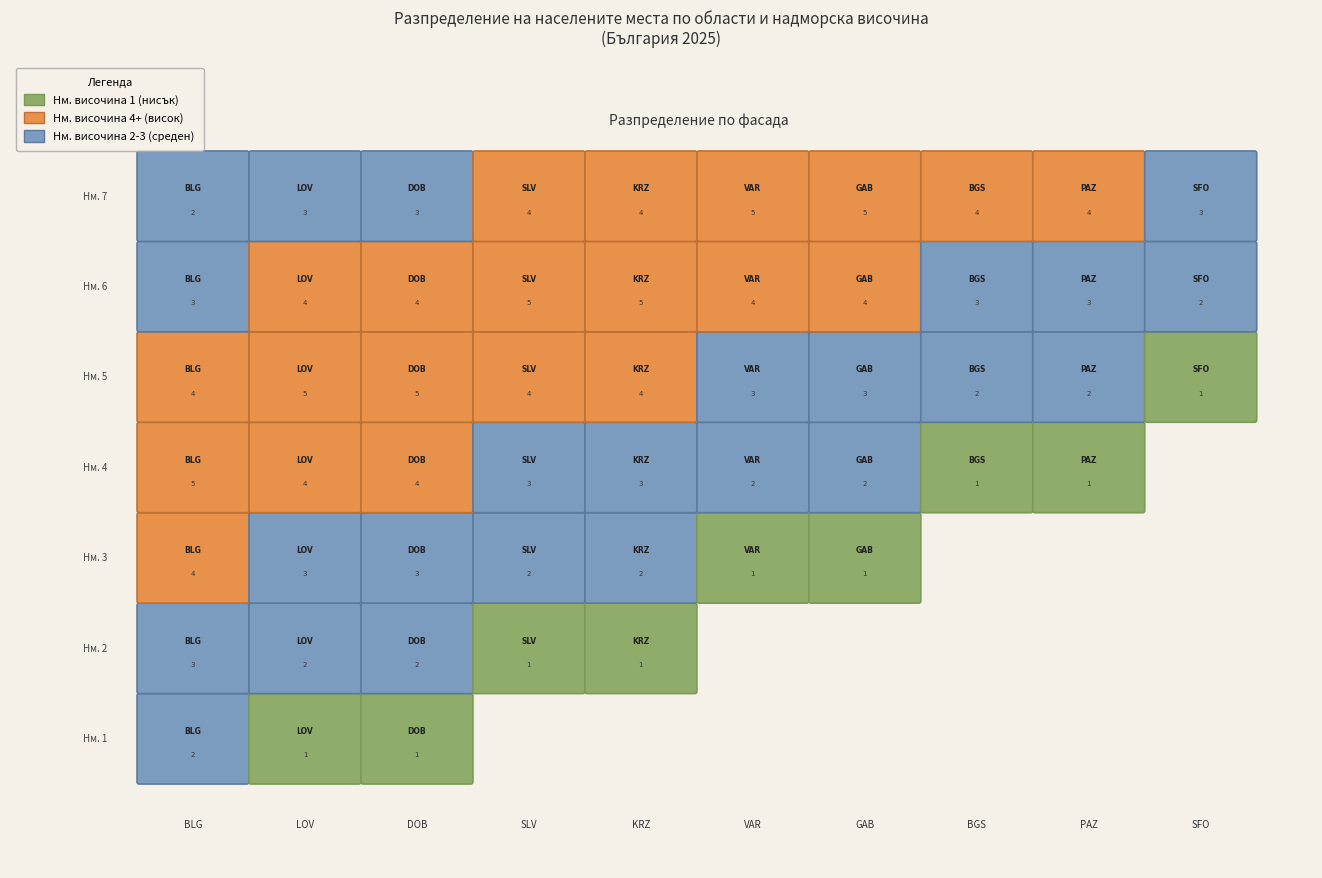

At how many categories does at least one series exceed 1?

10